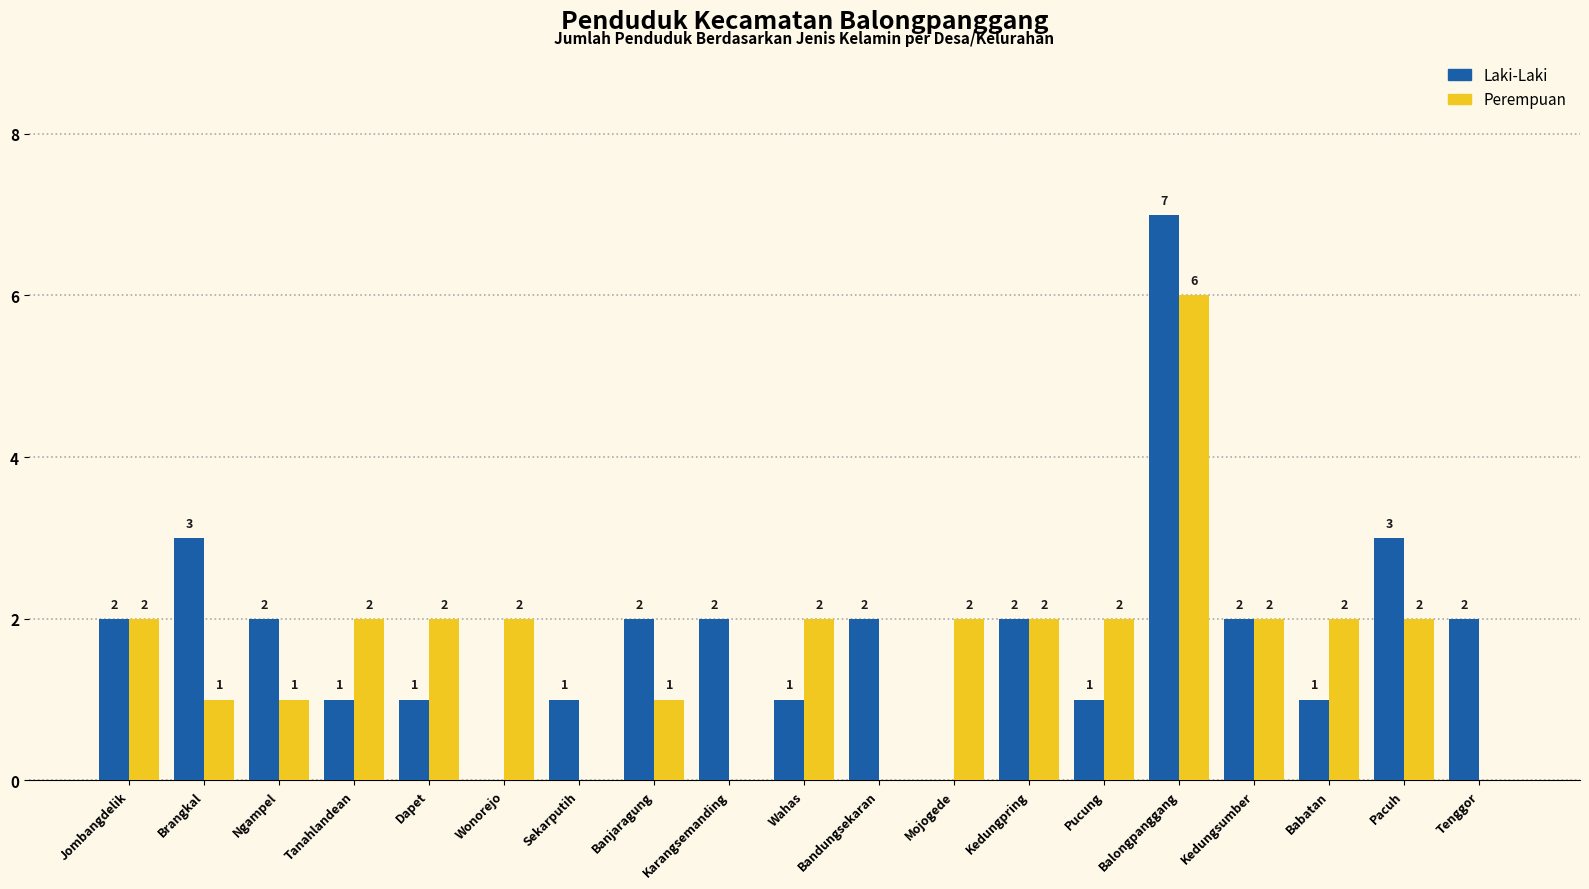

How many Perempuan values are between 1 and 2?

14